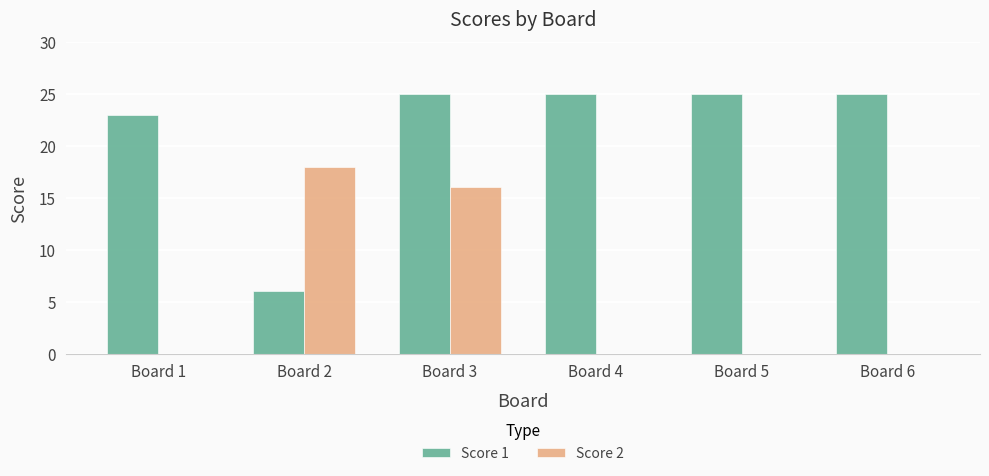

Are the bars grouped side by side (vs. stacked)?

Yes